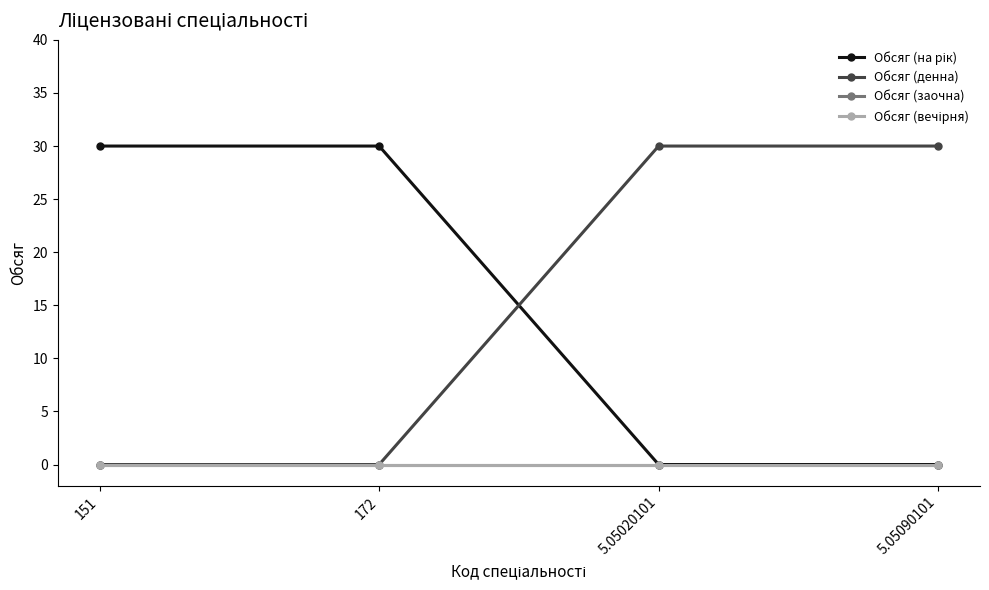

Is this an area chart (filled region under the line)?

No